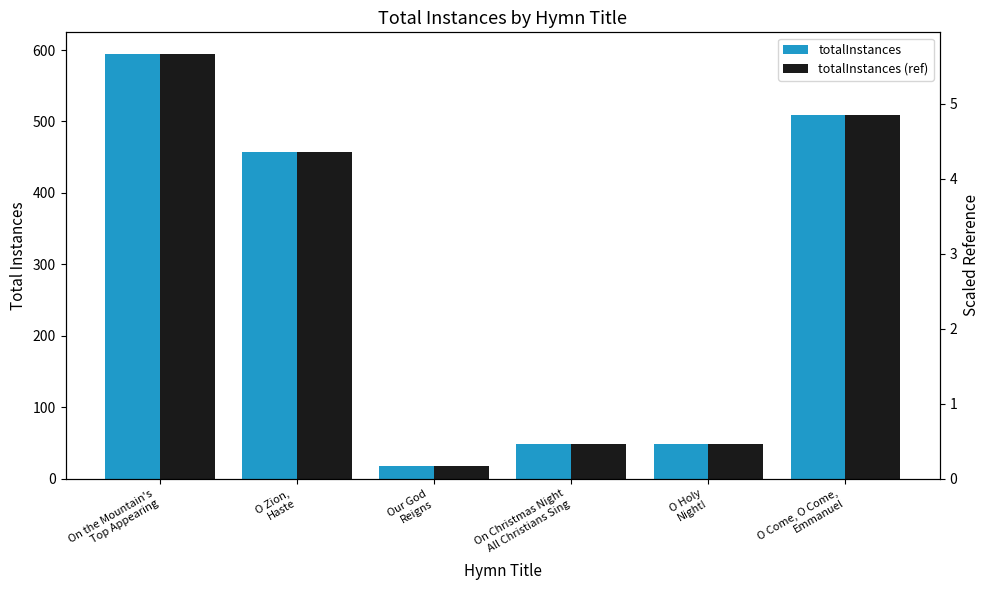

How many groups of bars are there?

6